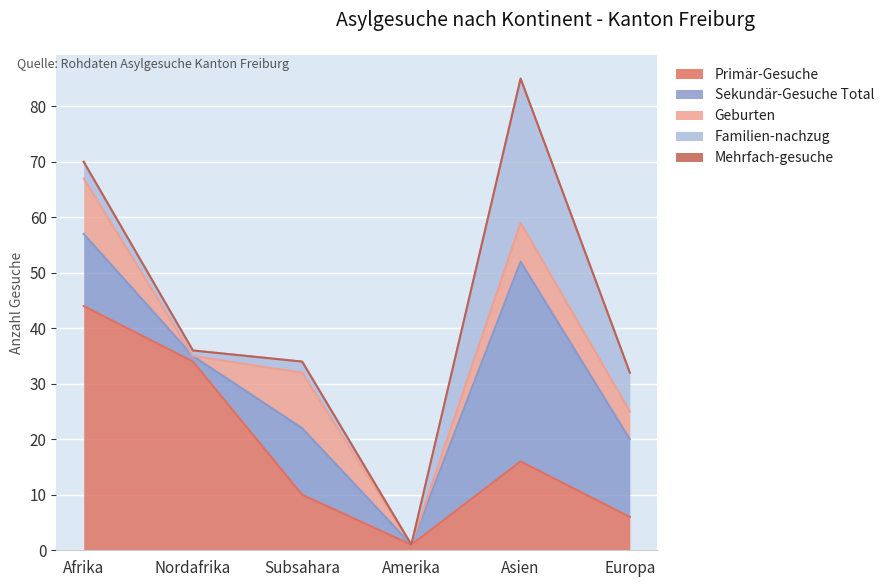

Where is Sekundär-Gesuche Total nearest to the value 18?

Europa